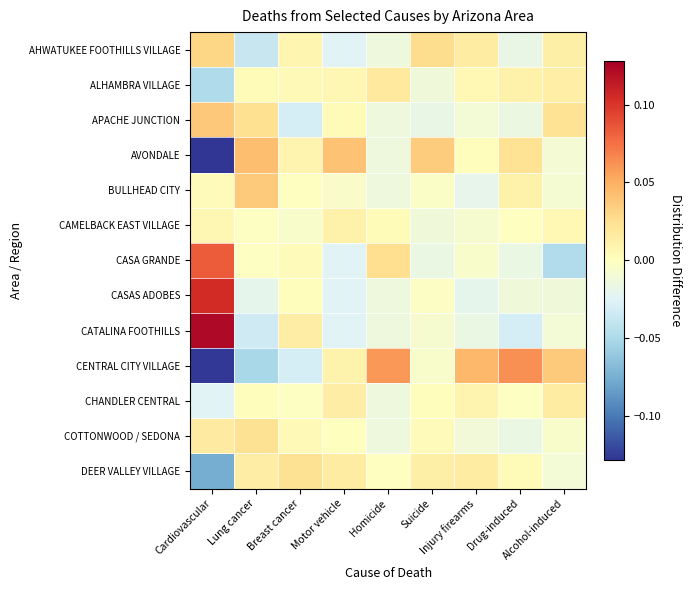

Reading left to right, list all the values displayed in this chart.

AHWATUKEE FOOTHILLS VILLAGE: Cardiovascular=0.0	Lung cancer=-0.0	Breast cancer=0.0	Motor vehicle=-0.0	Homicide=-0.0	Suicide=0.0	Injury firearms=0.0	Drug-induced=-0.0	Alcohol-induced=0.0
ALHAMBRA VILLAGE: Cardiovascular=-0.0	Lung cancer=0.0	Breast cancer=0.0	Motor vehicle=0.0	Homicide=0.0	Suicide=-0.0	Injury firearms=0.0	Drug-induced=0.0	Alcohol-induced=0.0
APACHE JUNCTION: Cardiovascular=0.0	Lung cancer=0.0	Breast cancer=-0.0	Motor vehicle=0.0	Homicide=-0.0	Suicide=-0.0	Injury firearms=-0.0	Drug-induced=-0.0	Alcohol-induced=0.0
AVONDALE: Cardiovascular=-0.1	Lung cancer=0.0	Breast cancer=0.0	Motor vehicle=0.0	Homicide=-0.0	Suicide=0.0	Injury firearms=0.0	Drug-induced=0.0	Alcohol-induced=-0.0
BULLHEAD CITY: Cardiovascular=0.0	Lung cancer=0.0	Breast cancer=-0.0	Motor vehicle=-0.0	Homicide=-0.0	Suicide=-0.0	Injury firearms=-0.0	Drug-induced=0.0	Alcohol-induced=-0.0
CAMELBACK EAST VILLAGE: Cardiovascular=0.0	Lung cancer=-0.0	Breast cancer=-0.0	Motor vehicle=0.0	Homicide=0.0	Suicide=-0.0	Injury firearms=-0.0	Drug-induced=-0.0	Alcohol-induced=0.0
CASA GRANDE: Cardiovascular=0.1	Lung cancer=-0.0	Breast cancer=0.0	Motor vehicle=-0.0	Homicide=0.0	Suicide=-0.0	Injury firearms=-0.0	Drug-induced=-0.0	Alcohol-induced=-0.0
CASAS ADOBES: Cardiovascular=0.1	Lung cancer=-0.0	Breast cancer=0.0	Motor vehicle=-0.0	Homicide=-0.0	Suicide=-0.0	Injury firearms=-0.0	Drug-induced=-0.0	Alcohol-induced=-0.0
CATALINA FOOTHILLS: Cardiovascular=0.1	Lung cancer=-0.0	Breast cancer=0.0	Motor vehicle=-0.0	Homicide=-0.0	Suicide=-0.0	Injury firearms=-0.0	Drug-induced=-0.0	Alcohol-induced=-0.0
CENTRAL CITY VILLAGE: Cardiovascular=-0.1	Lung cancer=-0.1	Breast cancer=-0.0	Motor vehicle=0.0	Homicide=0.1	Suicide=-0.0	Injury firearms=0.0	Drug-induced=0.1	Alcohol-induced=0.0
CHANDLER CENTRAL: Cardiovascular=-0.0	Lung cancer=0.0	Breast cancer=-0.0	Motor vehicle=0.0	Homicide=-0.0	Suicide=0.0	Injury firearms=0.0	Drug-induced=-0.0	Alcohol-induced=0.0
COTTONWOOD / SEDONA: Cardiovascular=0.0	Lung cancer=0.0	Breast cancer=0.0	Motor vehicle=0.0	Homicide=-0.0	Suicide=0.0	Injury firearms=-0.0	Drug-induced=-0.0	Alcohol-induced=-0.0
DEER VALLEY VILLAGE: Cardiovascular=-0.1	Lung cancer=0.0	Breast cancer=0.0	Motor vehicle=0.0	Homicide=-0.0	Suicide=0.0	Injury firearms=0.0	Drug-induced=0.0	Alcohol-induced=-0.0